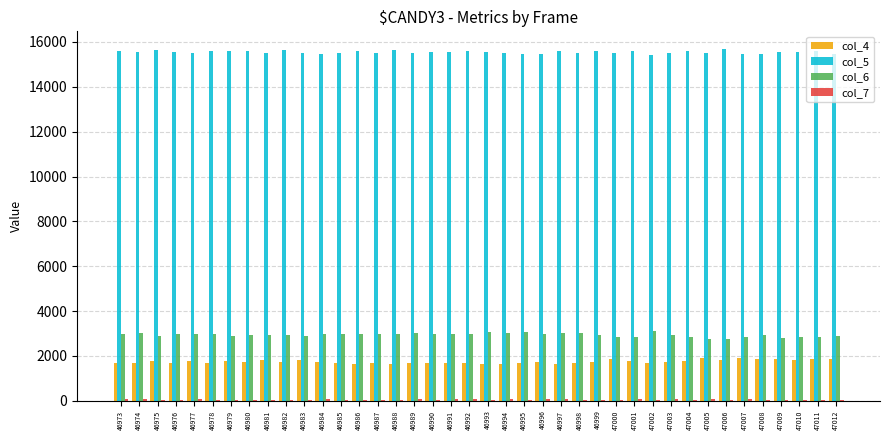

True or false: col_6 has a value of 3025 at 46997.

True